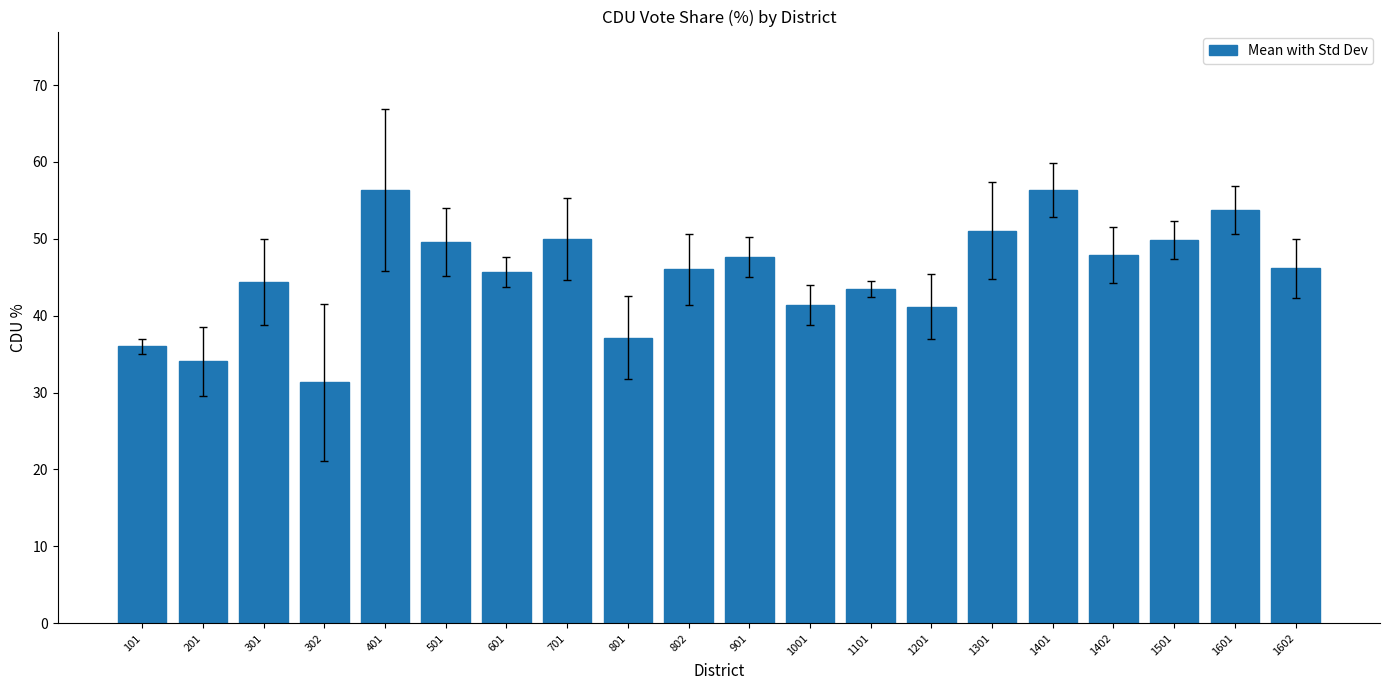

The chart shows a value of 17.5 at 1301. True or false?

False